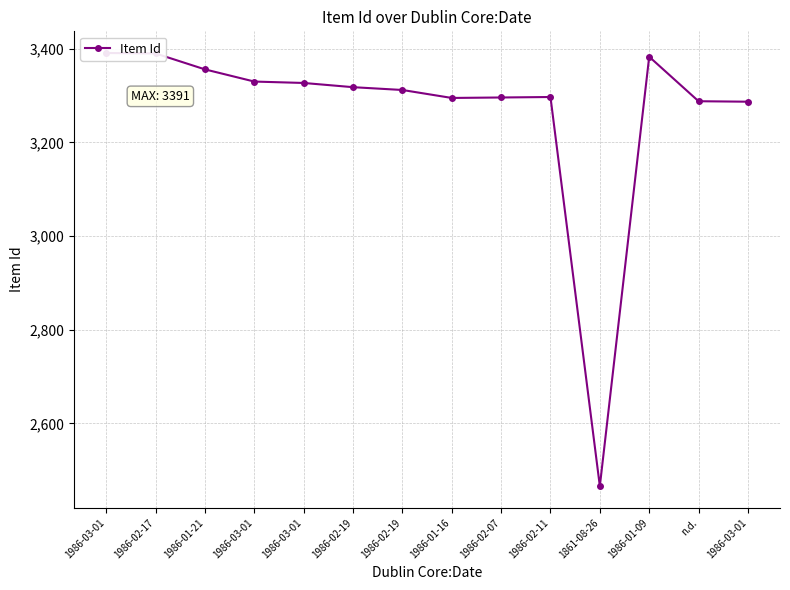

How many categories are shown in the chart?

14